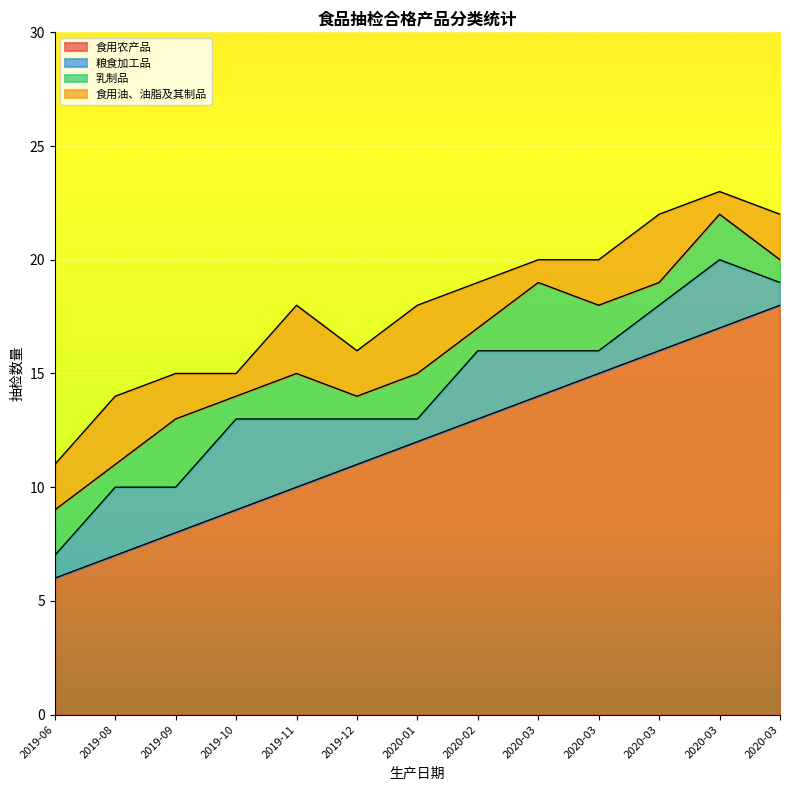

List the series in order of their peak value, highest first.

食用农产品, 粮食加工品, 乳制品, 食用油、油脂及其制品